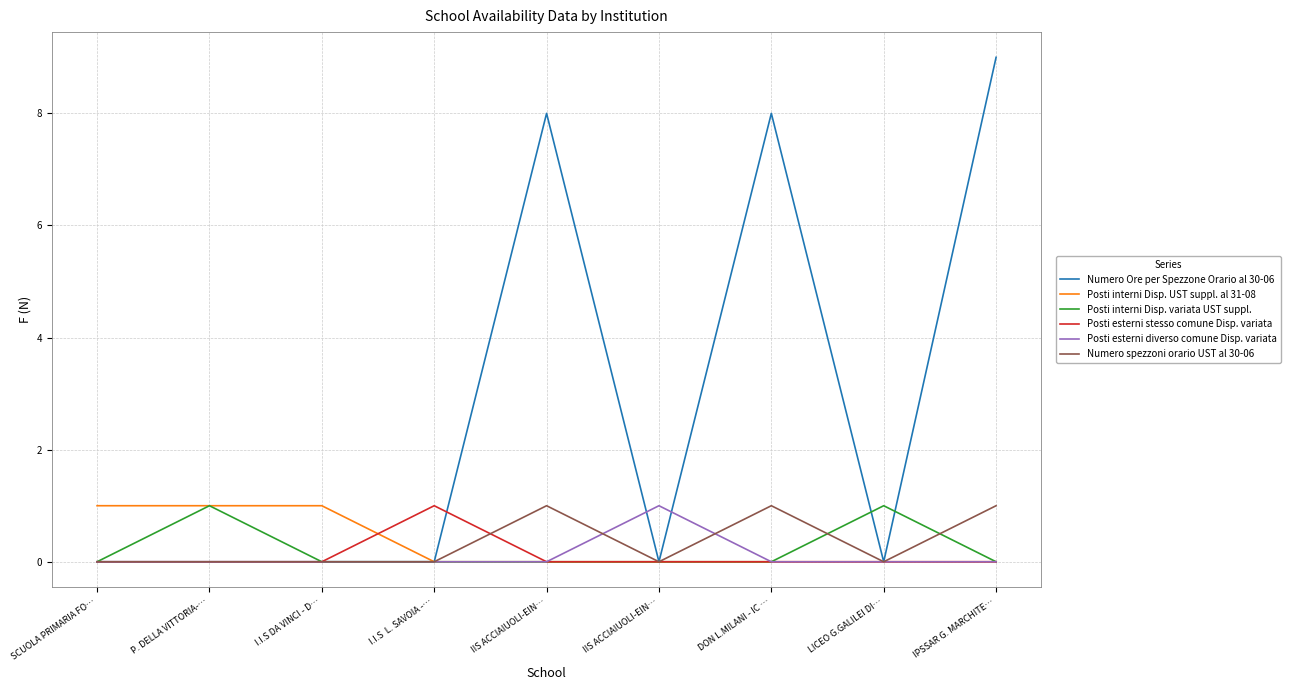

Which category has the lowest value in the Posti interni Disp. UST suppl. al 31-08 series?

I.I.S  L. SAVOIA -…